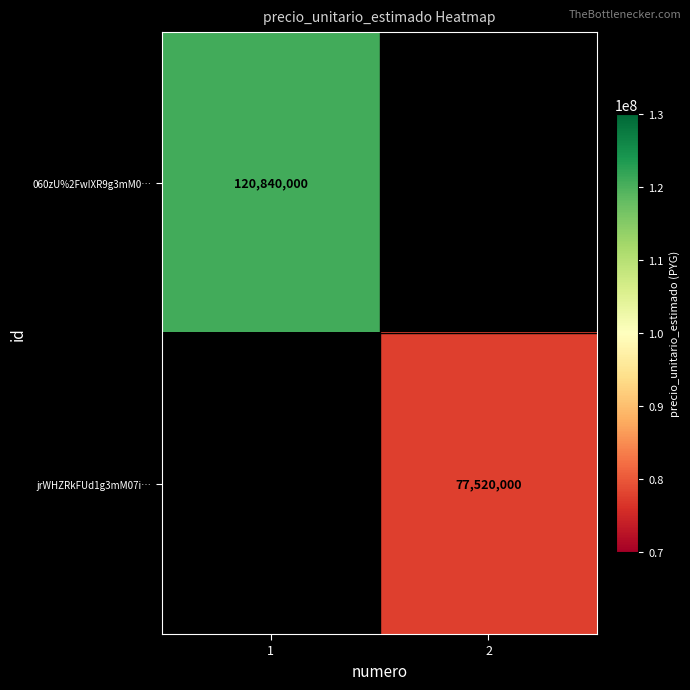

The value of 060zU%2FwIXR9g3mM0… at 1 is 120840000. True or false?

True